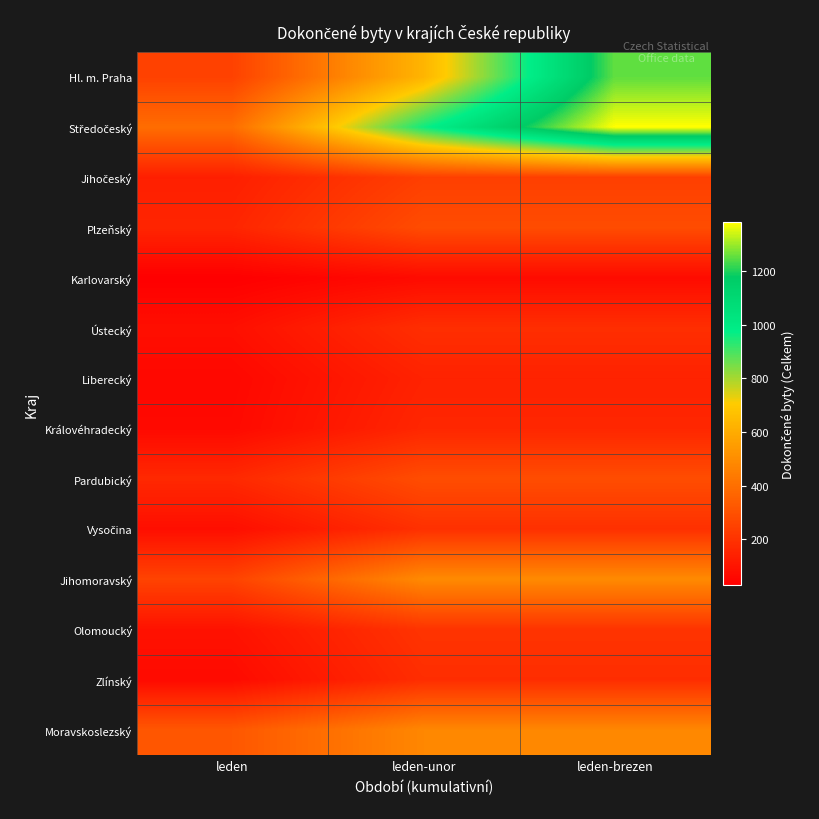

At how many categories does at least one series exceed 1295?

1